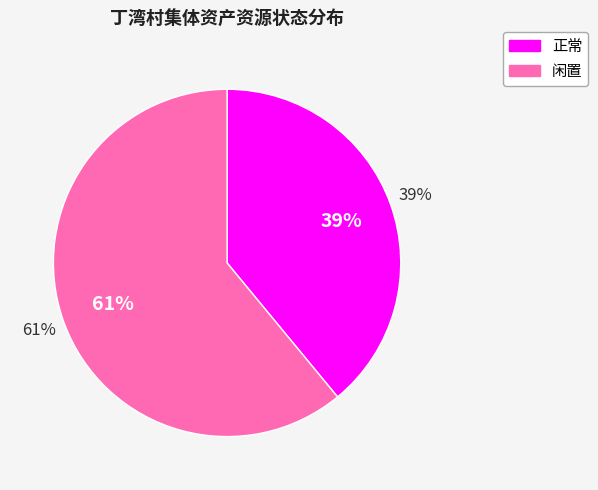

True or false: 闲置 accounts for 61% of the total.

True